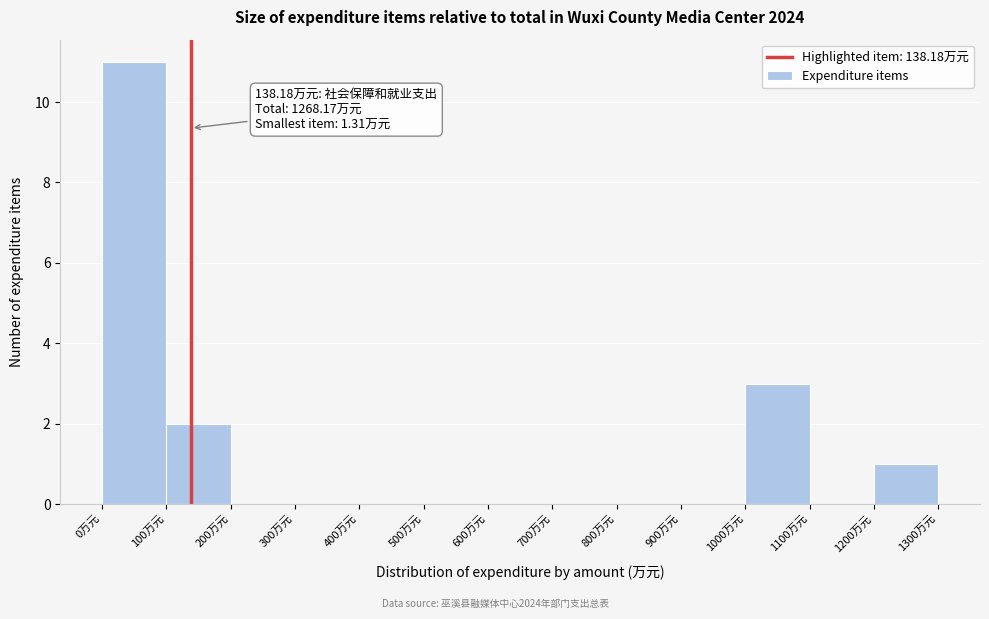

Which range on the x-axis has the tallest bar?

0 to 100